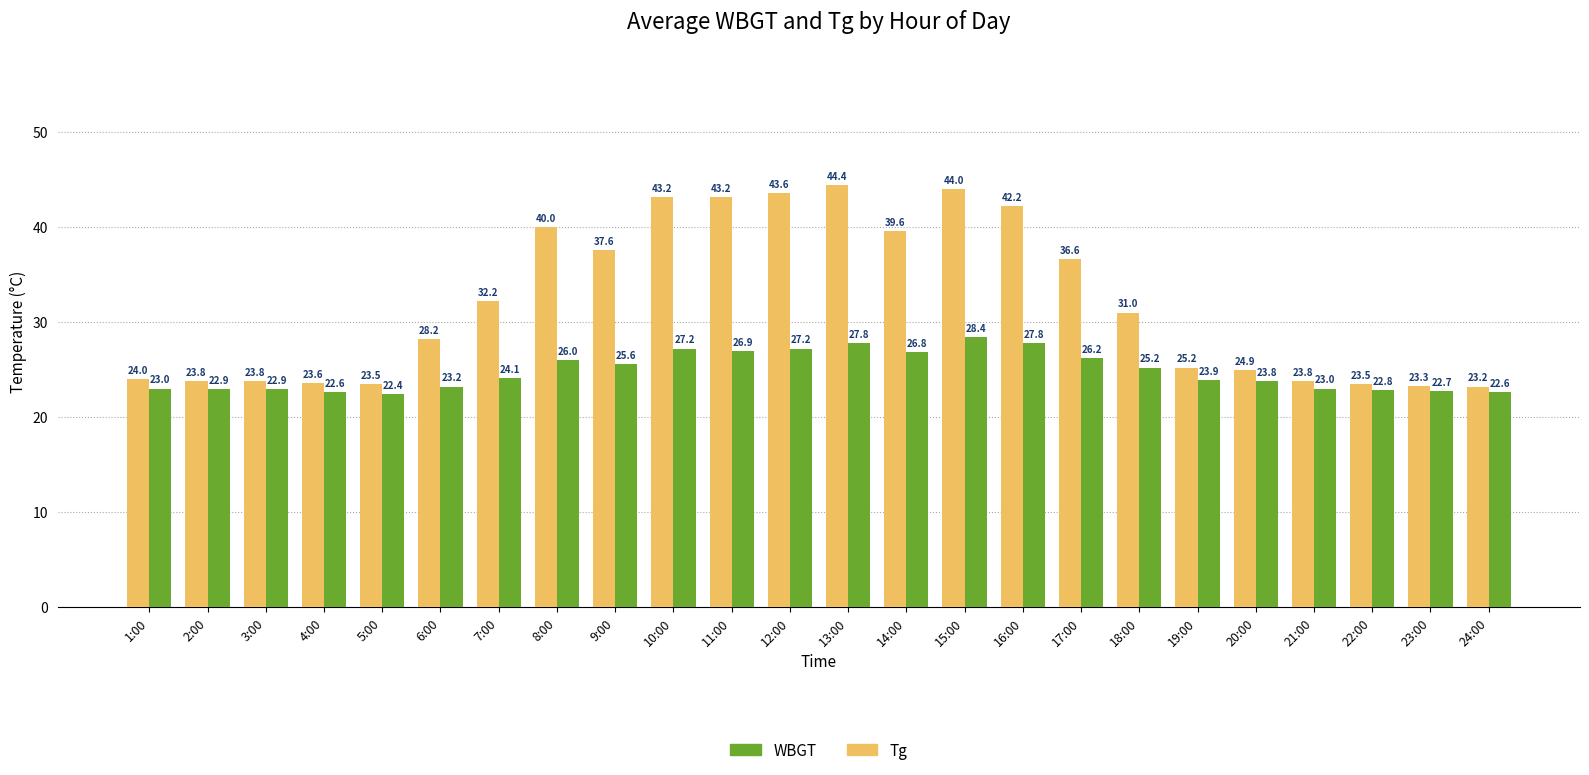

What is the sum of the WBGT values at 13:00 and 23:00?

50.5